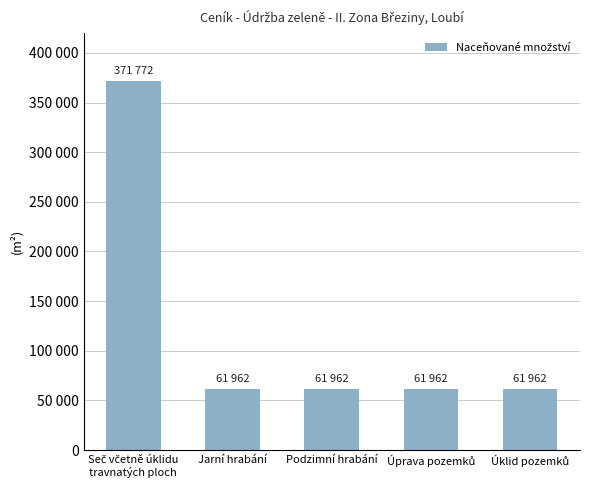

Does the chart contain any negative values?

No